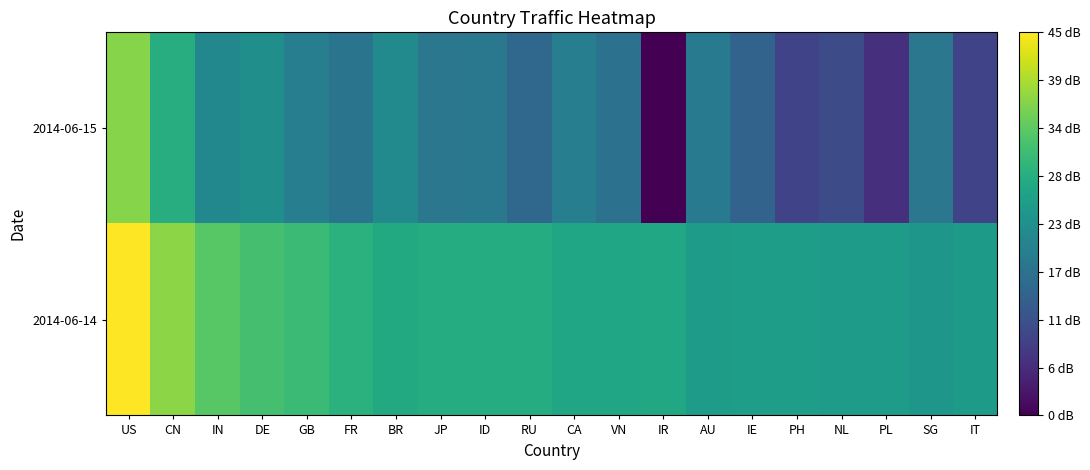

At how many categories does at least one series exceed 13?

20